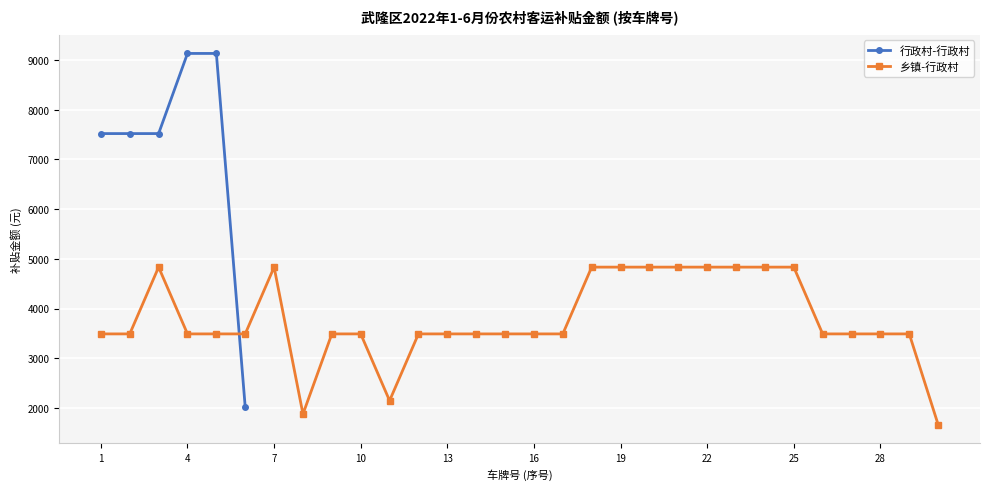

What is the highest value of the 乡镇-行政村 series?

4833.0